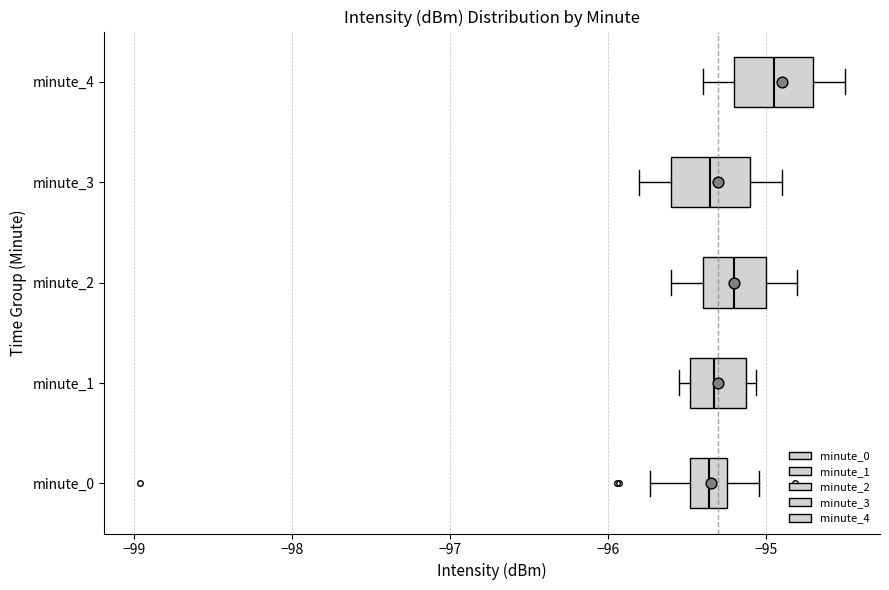

Where does the median line of the box for minute_4 sit on the x-axis? The values are not printed on the chart, so give them approximately, as read against the axis.

-94.9